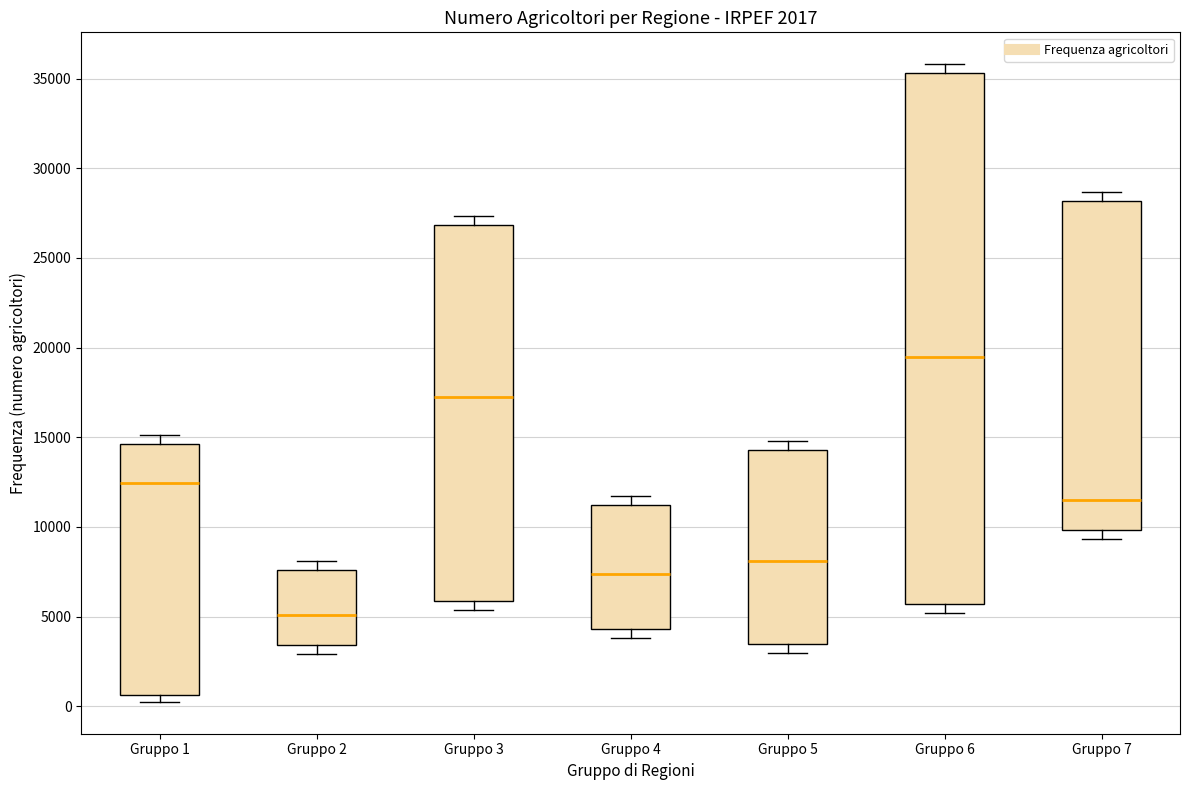

Comparing the boxes themselves (not the whiskers), which one is the tallest?

Gruppo 6